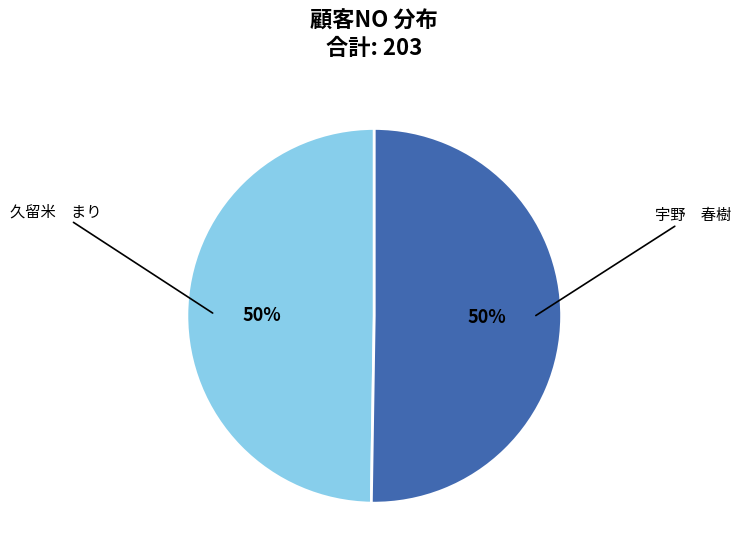

Is it true that 久留米 まり is 39% of the pie?

False